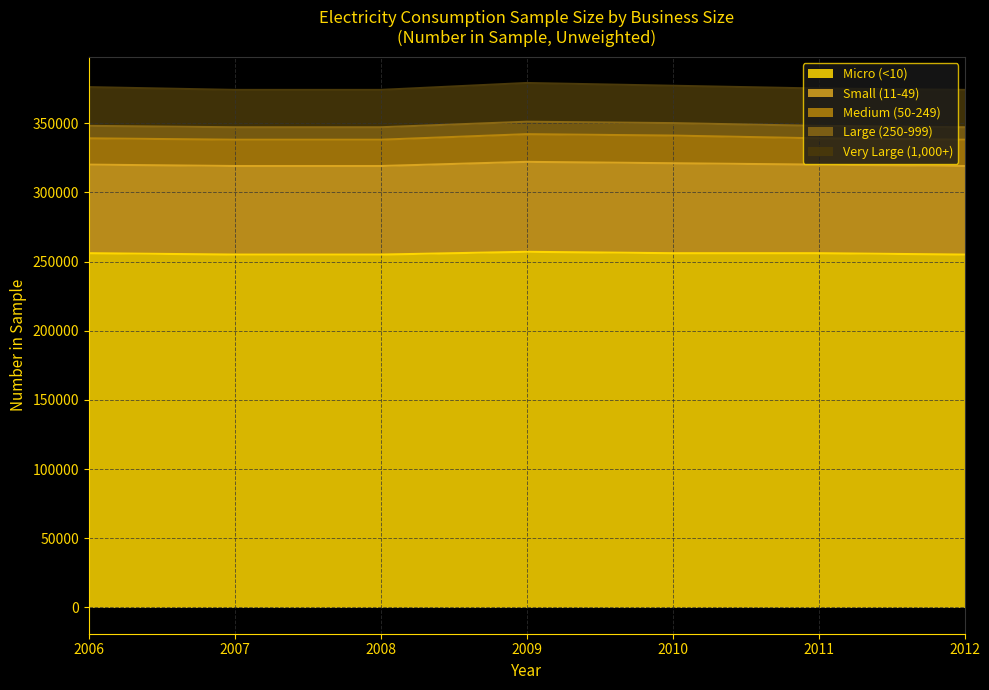

How many Medium (50-249) values are between 19000 and 20000?

7